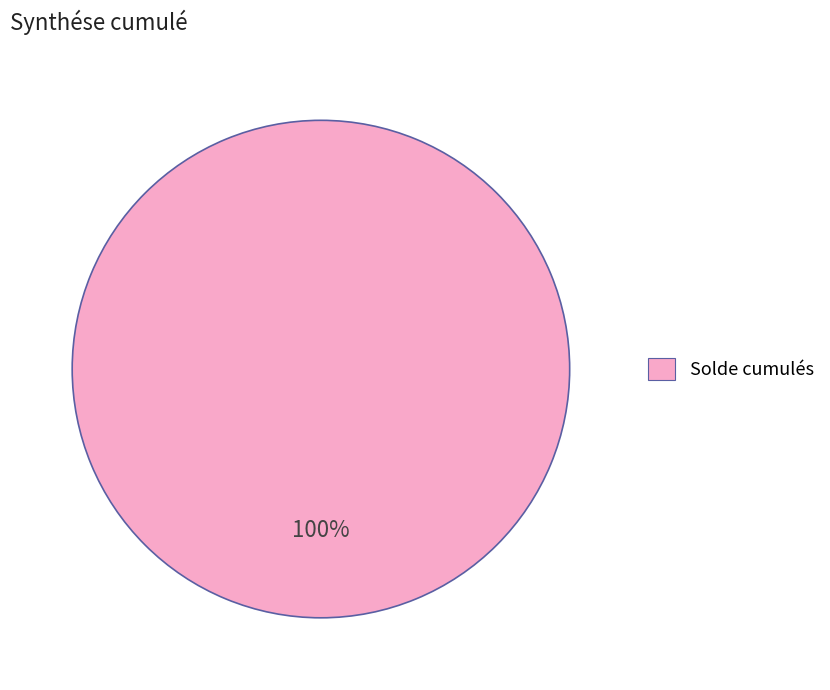

True or false: Solde cumulés accounts for 94% of the total.

False